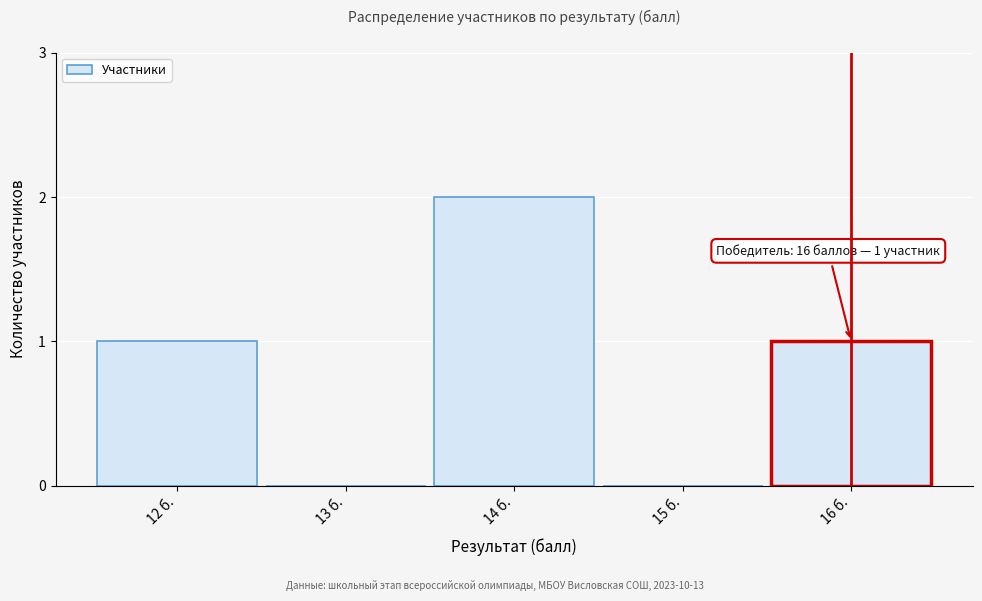

Reading left to right, extract all data points from this chart.

12 б.=1	13 б.=0	14 б.=2	15 б.=0	16 б.=1